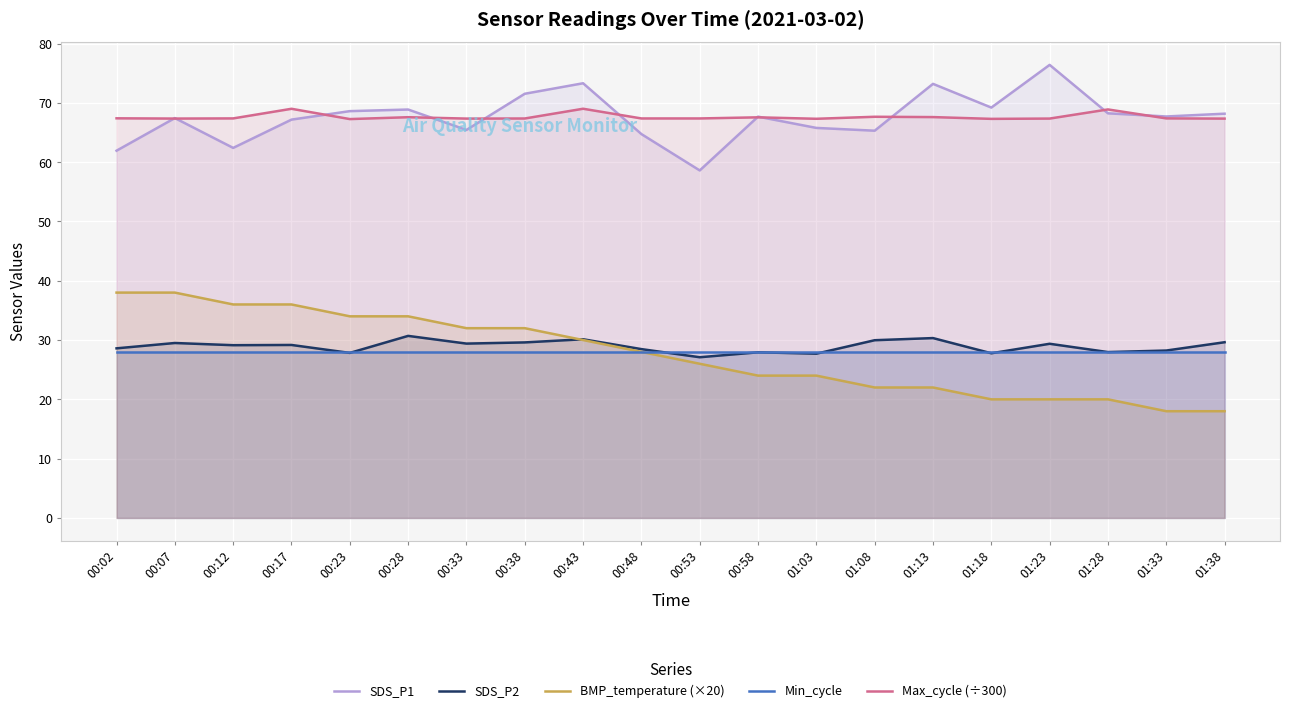

Which series has the largest range (max minus min)?

BMP_temperature (×20)